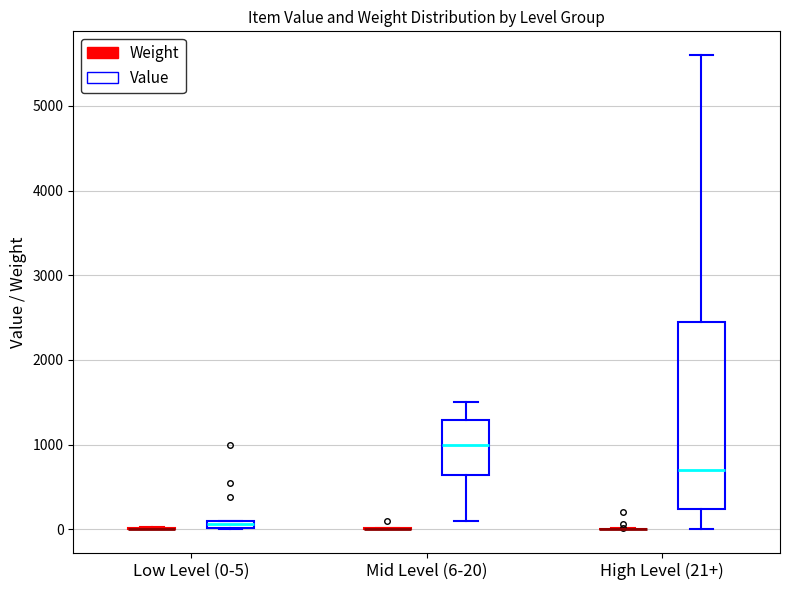

Comparing the boxes themselves (not the whiskers), which one is the tallest?

High Level (21+) (Value)